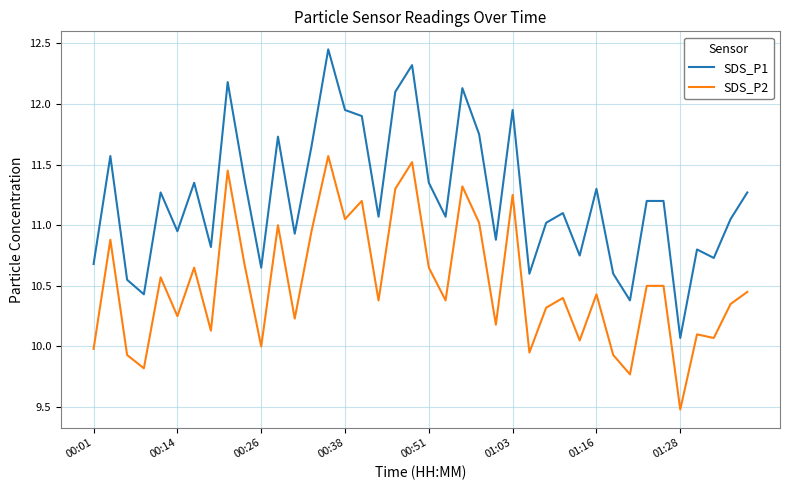

What is the difference between the maximum and minimum values in the SDS_P2 series?

2.1